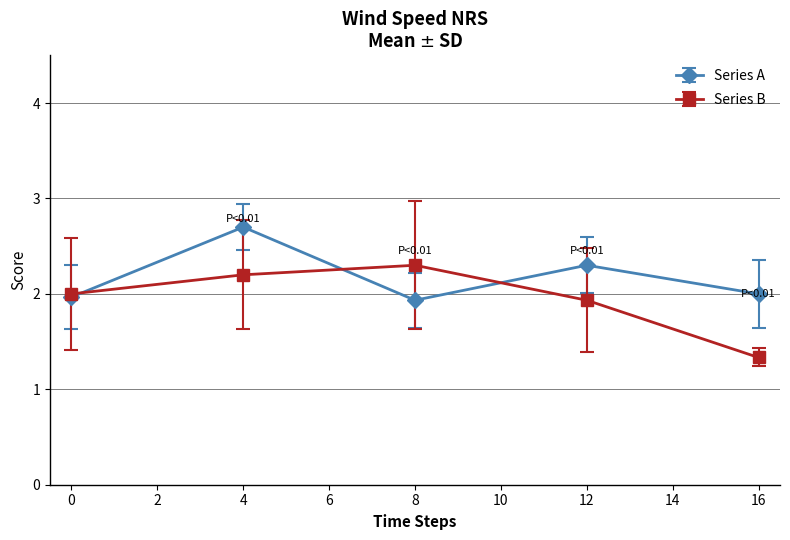

What is the value of the Series B point at the 3rd from the left?

2.3